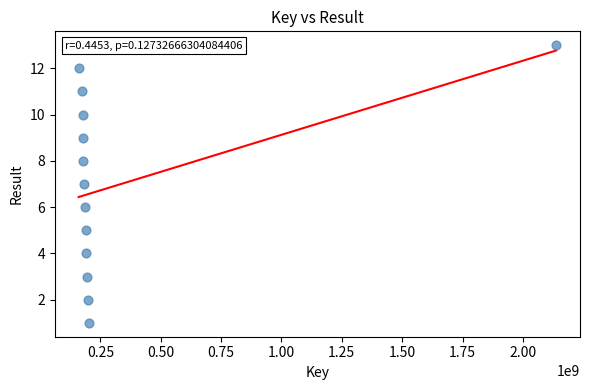

What is the range of Y values (max minus min)?

12